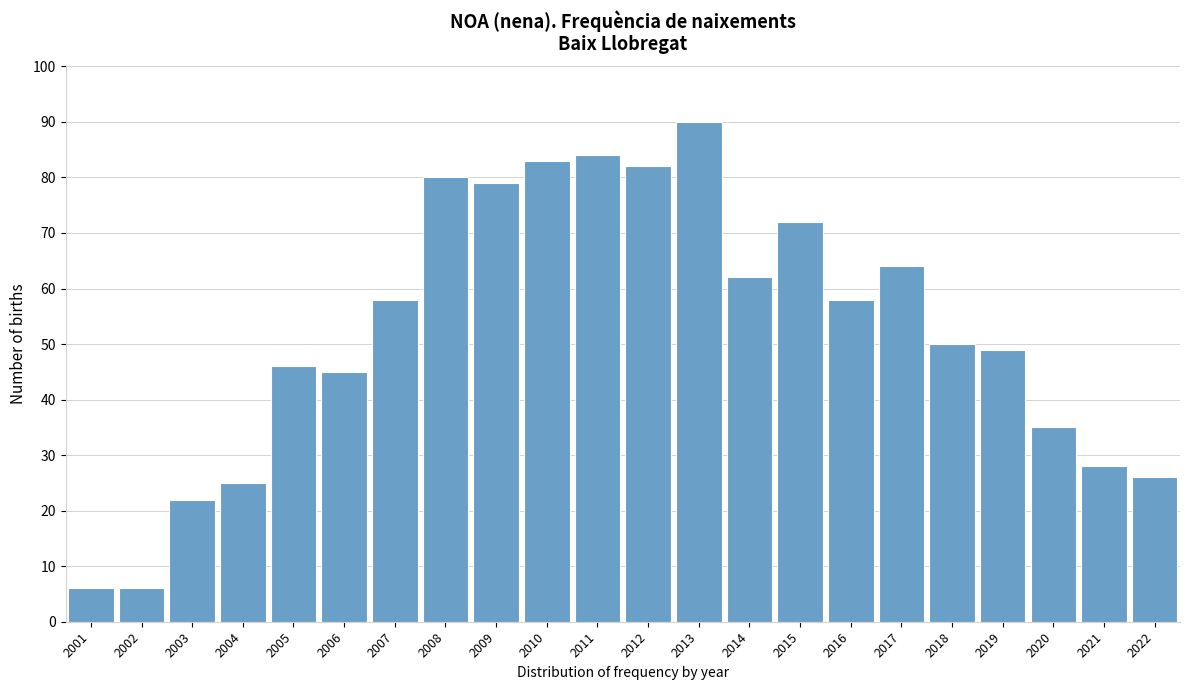

Reading right to left, list all the values displayed in this chart.

26	28	35	49	50	64	58	72	62	90	82	84	83	79	80	58	45	46	25	22	6	6